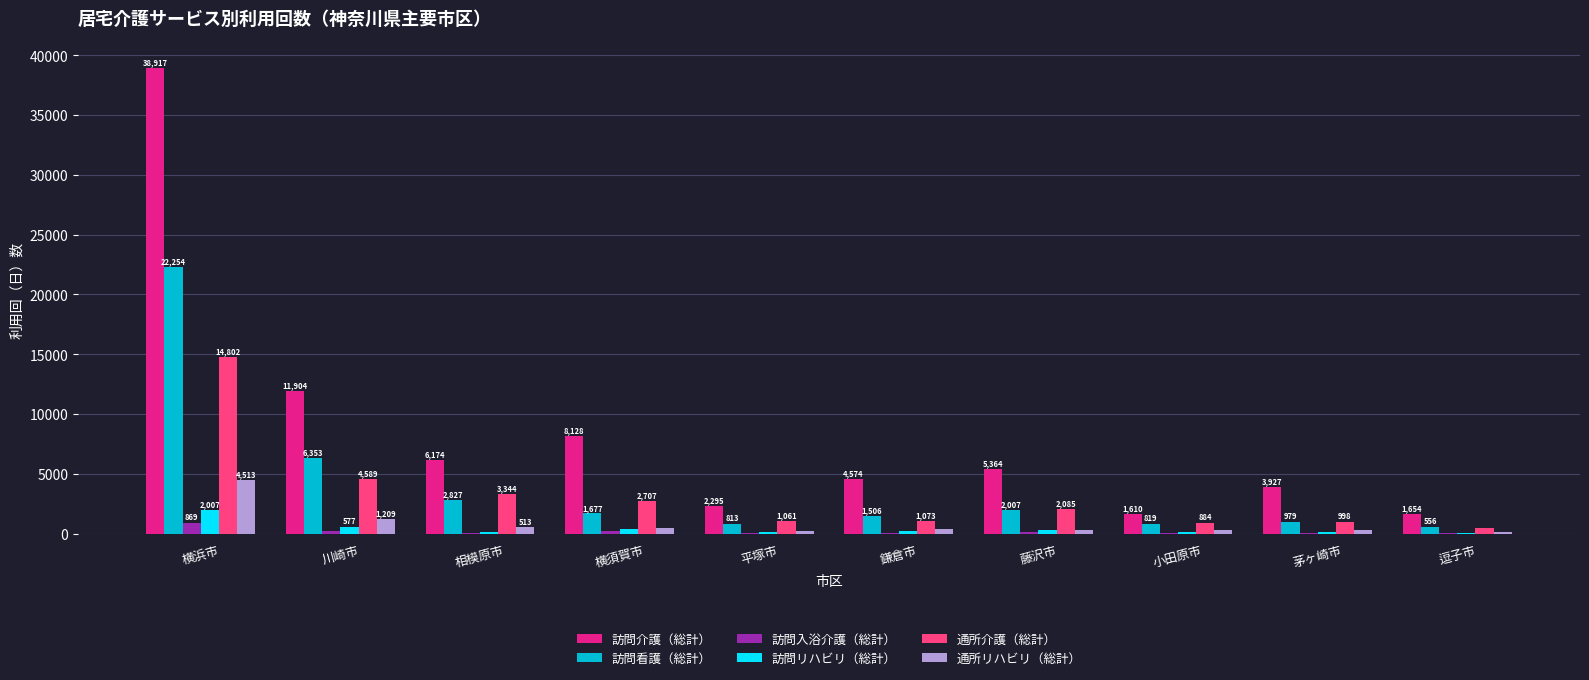

Is the value of 通所リハビリ（総計） at 鎌倉市 greater than the value of 訪問介護（総計） at 藤沢市?

No